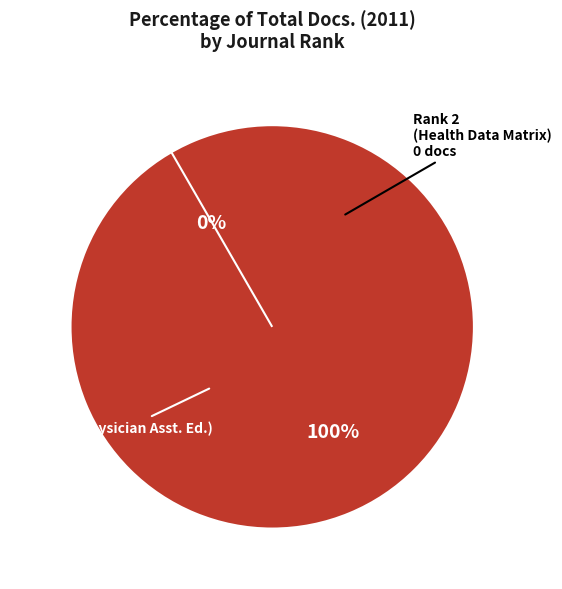

To the nearest percent, what is the difference between the Health Data Matrix (Rank 2) and Journal of Physician Assistant Education (Rank 1) slice percentages?

100%